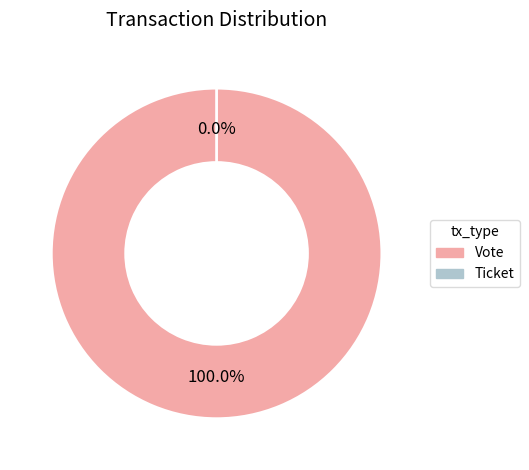

What is the majority slice?

Vote